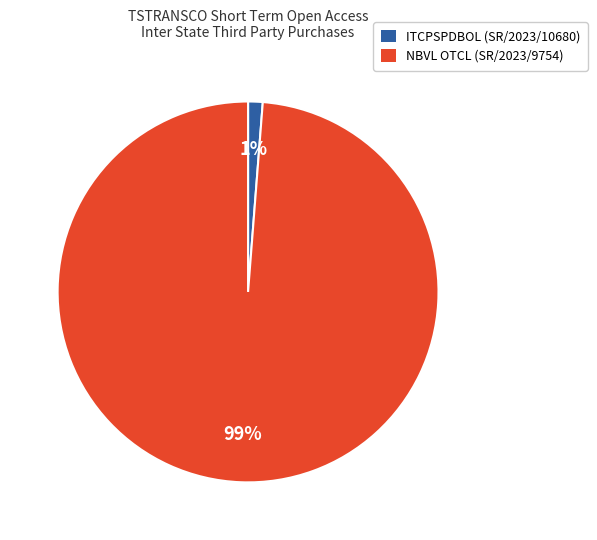

What percentage is the NBVL OTCL (SR/2023/9754) slice, to the nearest percent?

99%